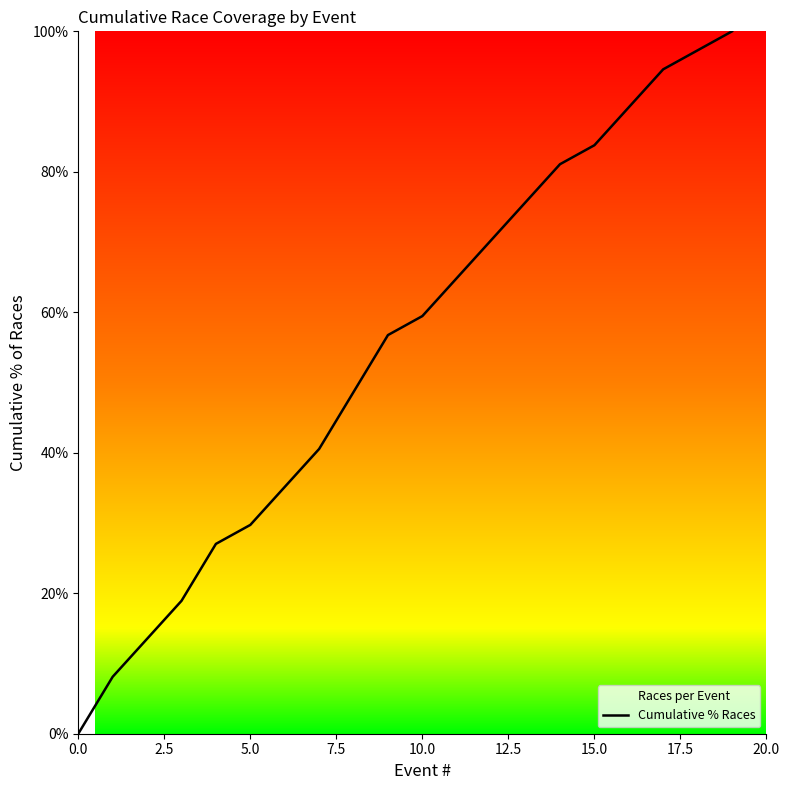

Which has a higher value, 13 or 12?

13